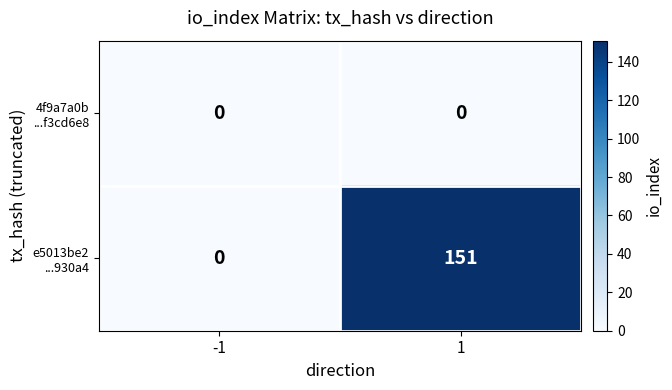

How many distinct data groups are displayed?

2